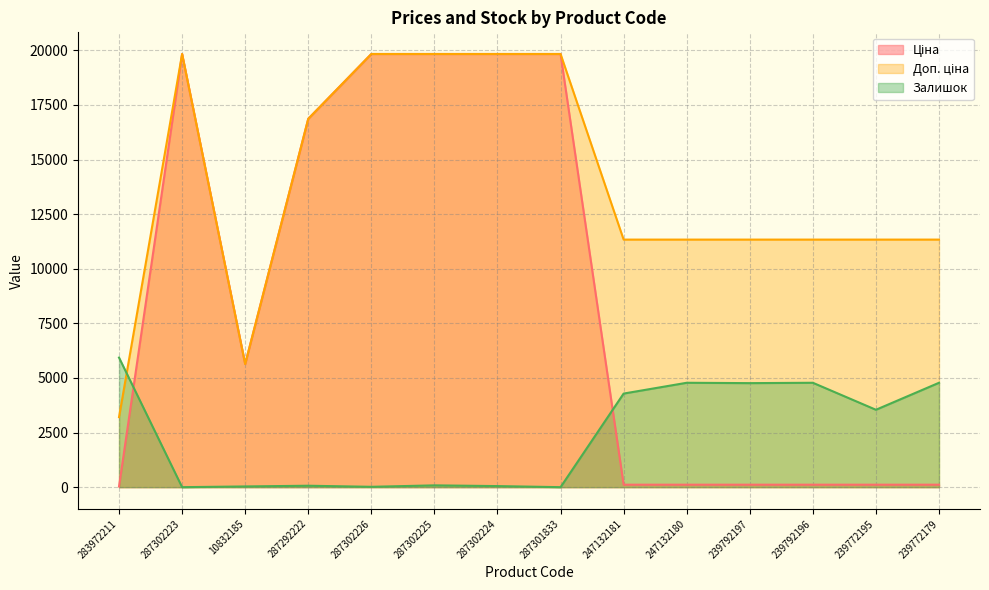

What position from the right is 287302225?

9